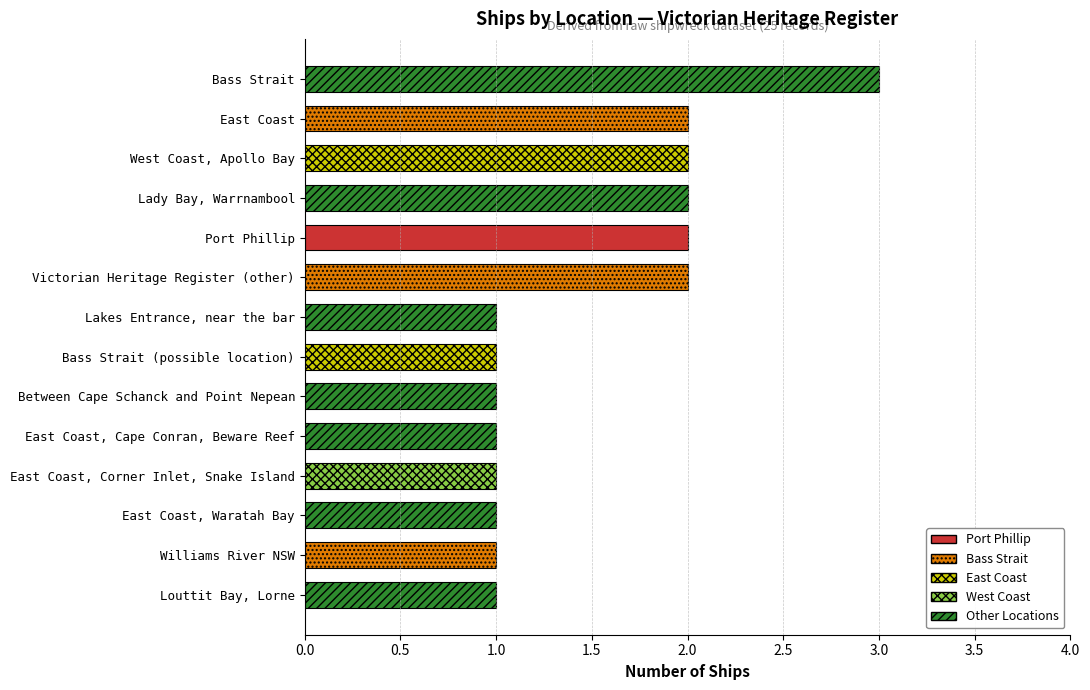

Are the bars horizontal?

Yes